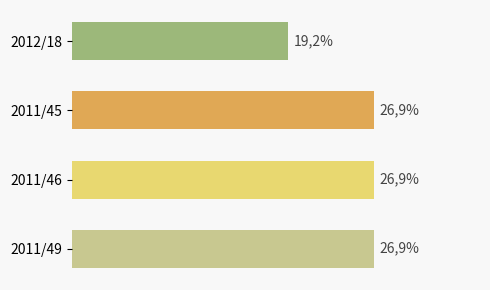

Does the chart contain any negative values?

No